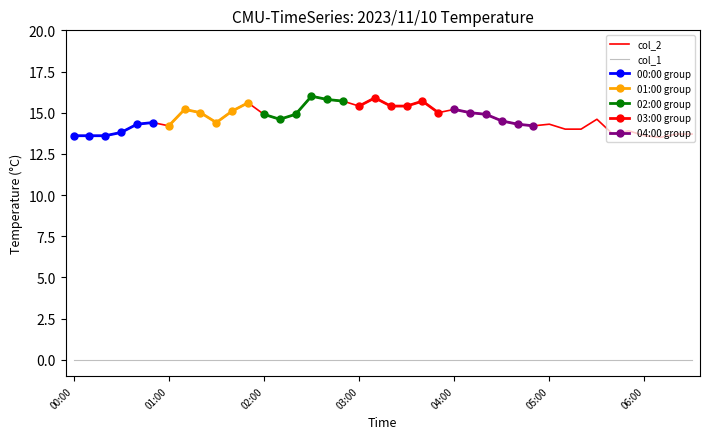

What position from the right is 05:10?

9